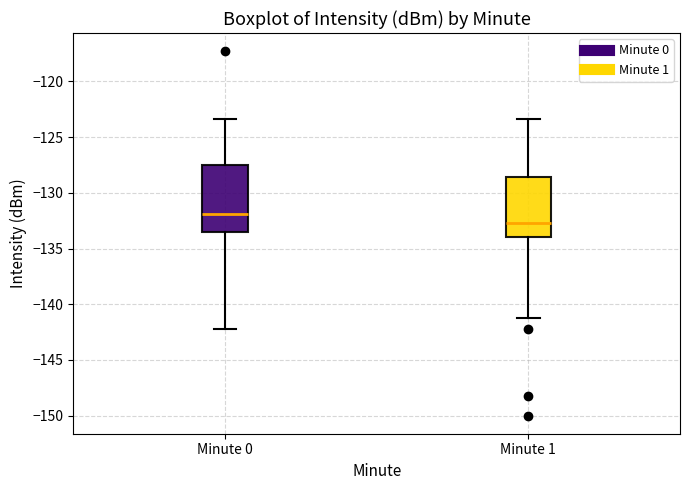

Which box has the lowest median line?

Minute 1